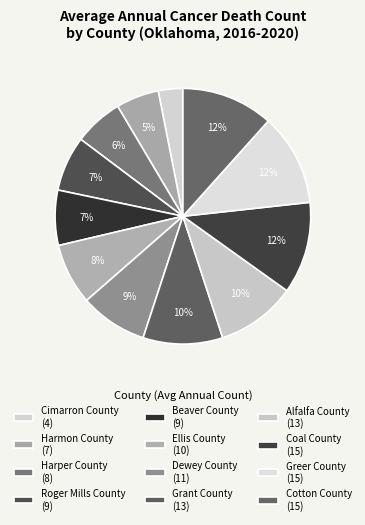

Is it true that Harmon County is 5% of the pie?

True